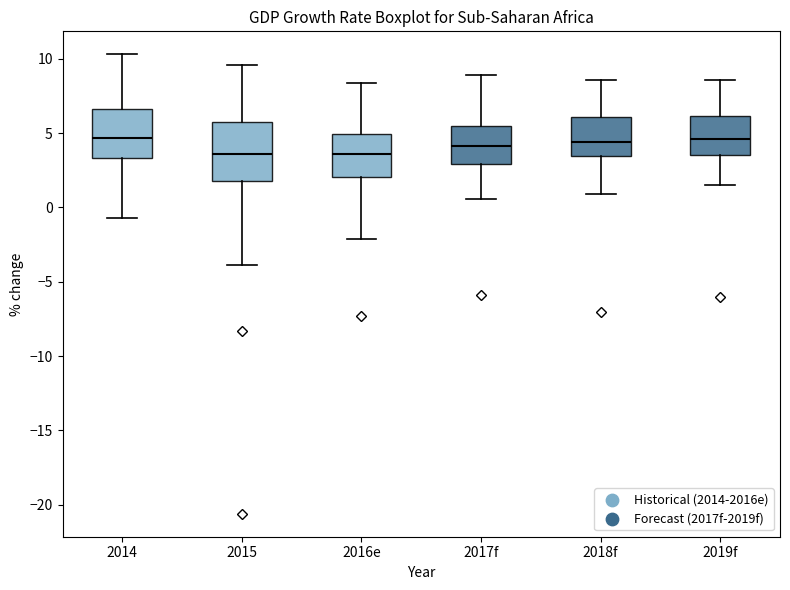

Reading left to right, transcribe this box plot: for each box, give where its median line is, the range the box spans, and where its two whiskers end, as read against the y-axis. The values are not printed on the chart, so give them approximately, as read against the axis.

2014: median 4.5, box 3.5 to 6.5, whiskers -0.5 to 10.5
2015: median 3.5, box 2.0 to 6.0, whiskers -4.0 to 9.5
2016e: median 3.5, box 2.0 to 5.0, whiskers -2.0 to 8.5
2017f: median 4.0, box 3.0 to 5.5, whiskers 0.5 to 9.0
2018f: median 4.5, box 3.5 to 6.0, whiskers 1.0 to 8.5
2019f: median 4.5, box 3.5 to 6.0, whiskers 1.5 to 8.5